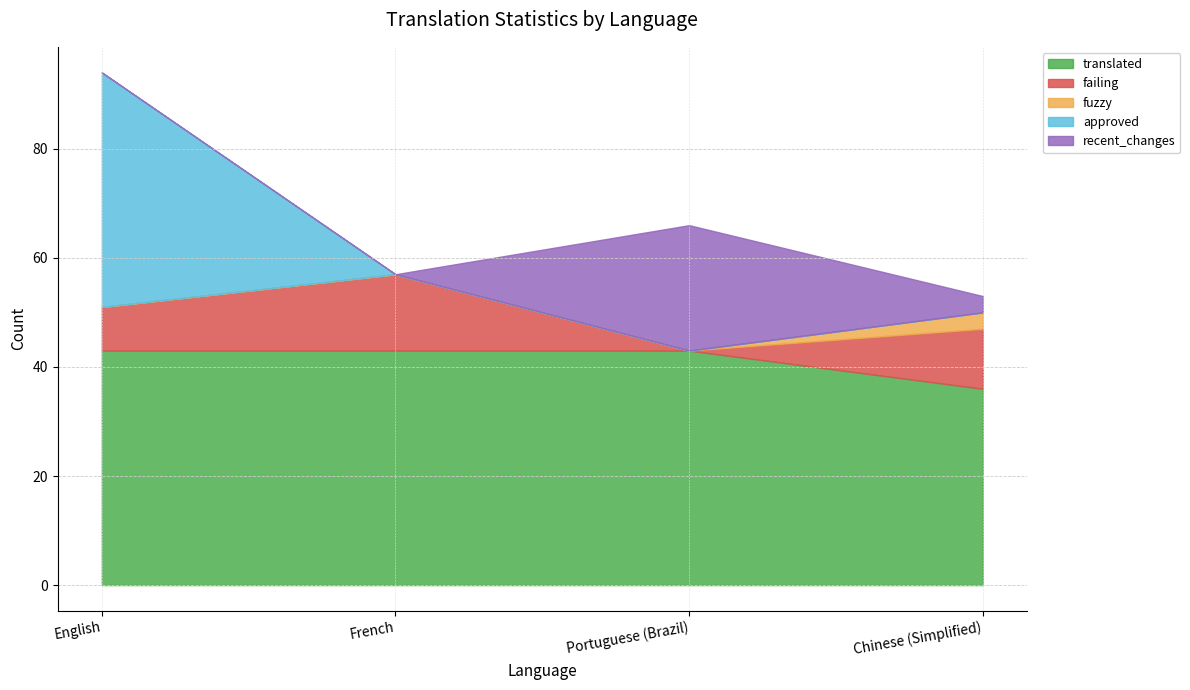

How many lines are shown in the chart?

5